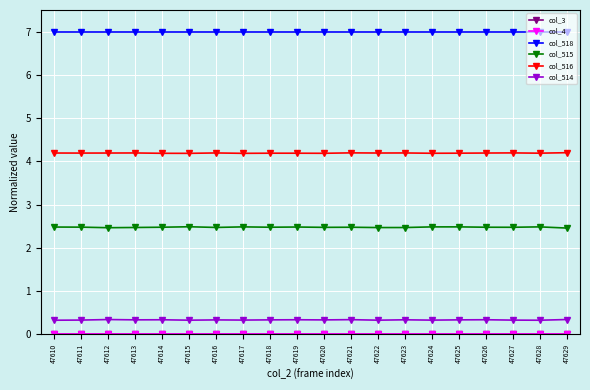

Is this an area chart (filled region under the line)?

No